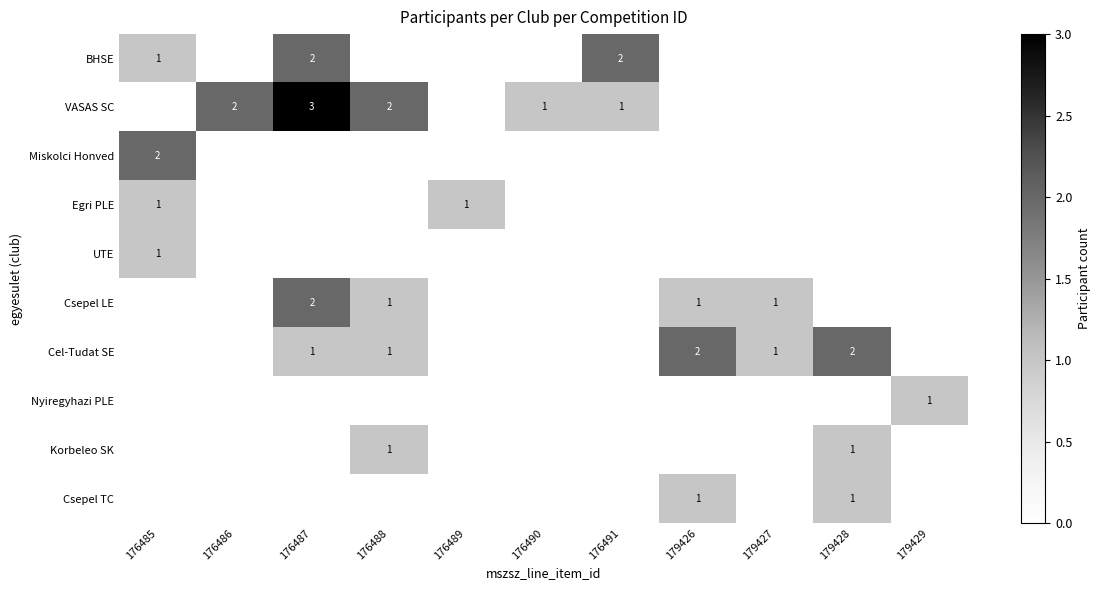

The BHSE series shows 1 at 176485. True or false?

True